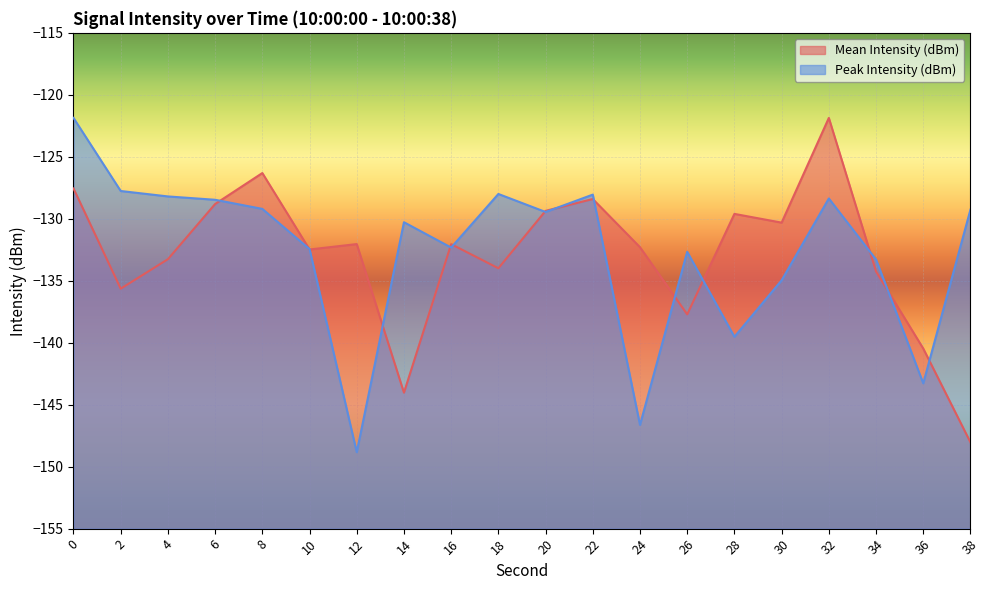

Which series has the largest total across all categories?

Peak Intensity (dBm)